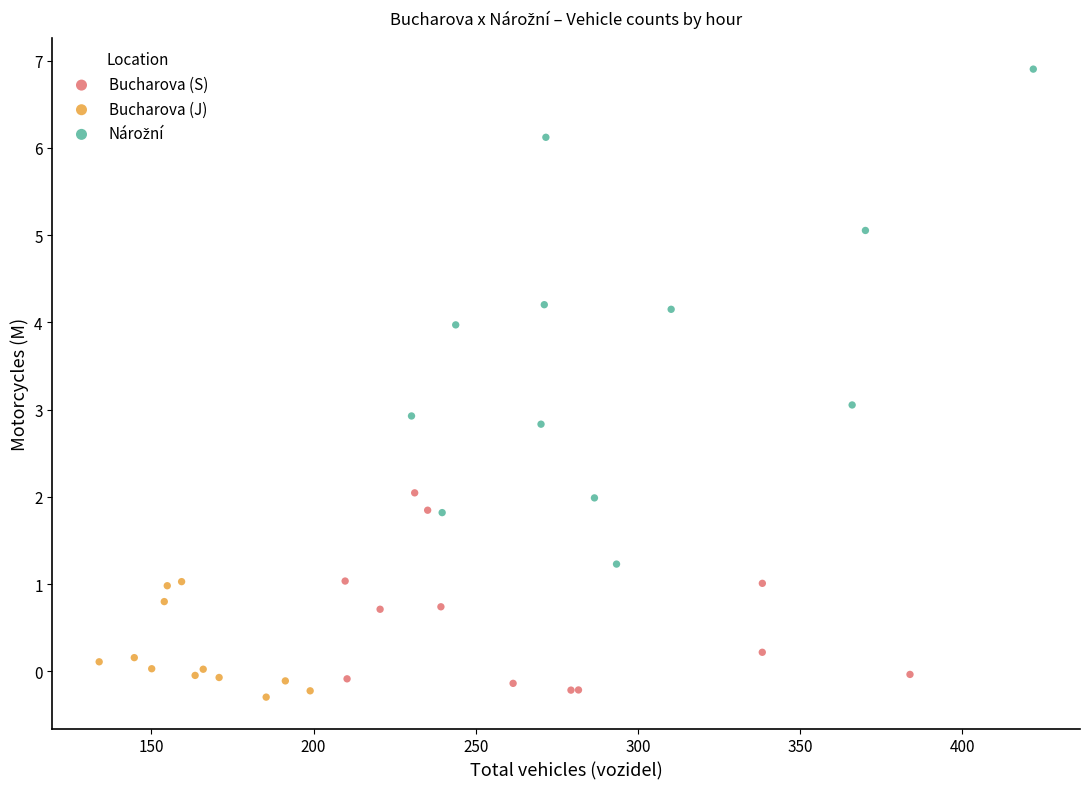

Which series reaches the minimum Y coordinate?

Bucharova (J)